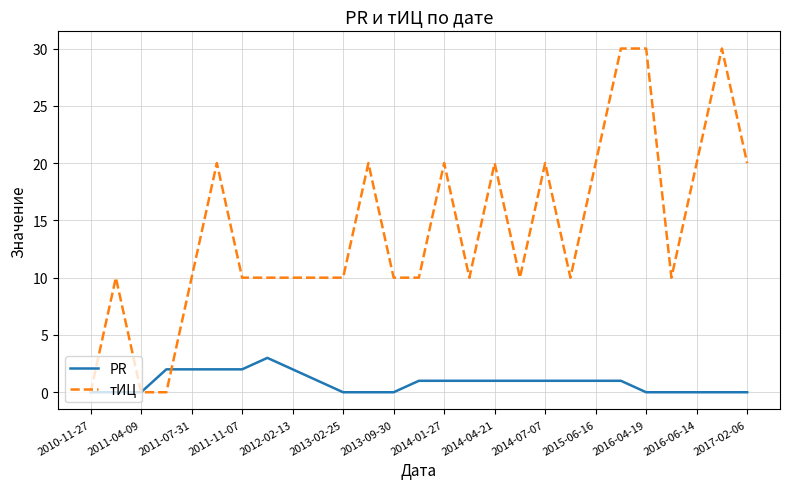

Which series has the largest range (max minus min)?

тИЦ